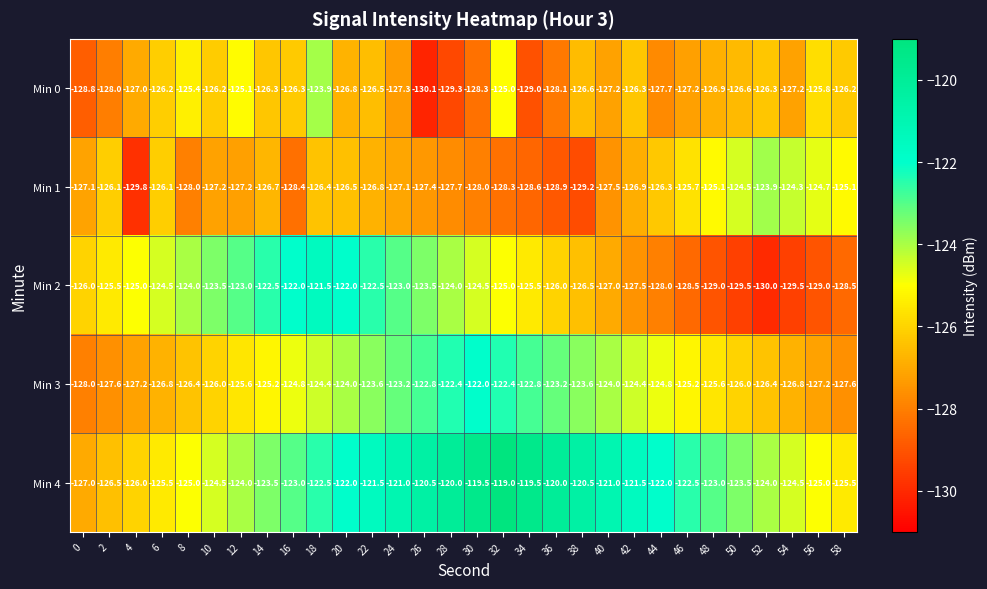

The Min 3 series shows -126.0 at 10. True or false?

True